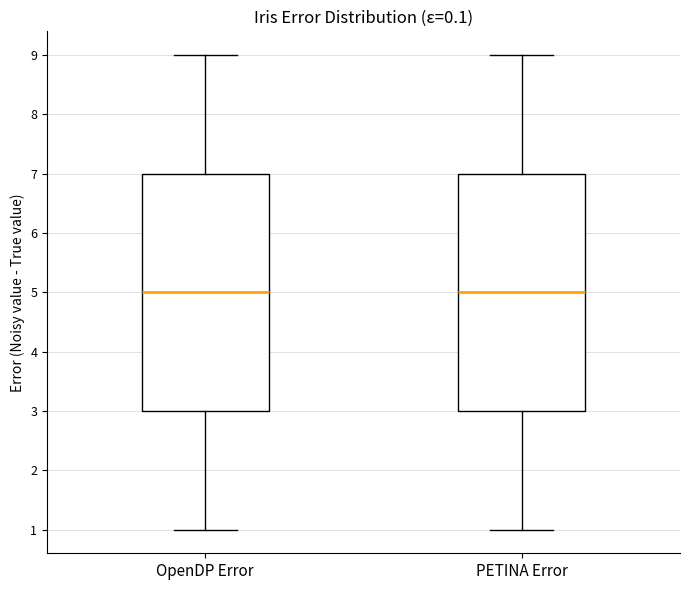

Where does the lower whisker of the box for OpenDP Error end on the y-axis? The values are not printed on the chart, so give them approximately, as read against the axis.

1